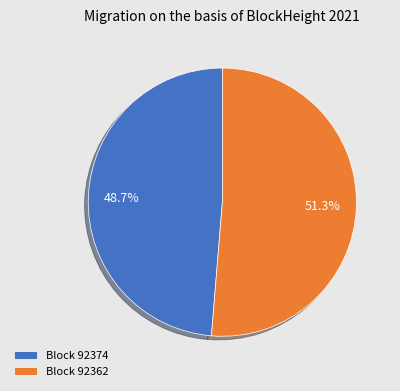

How many slices are in this pie chart?

2